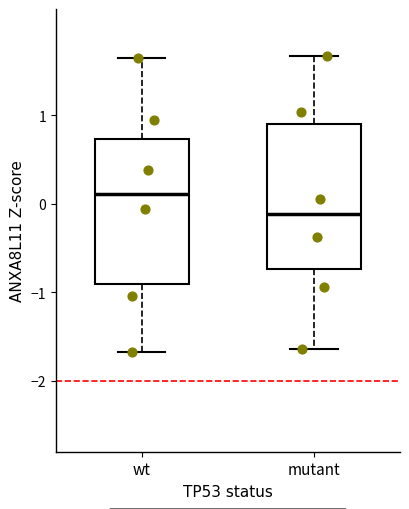

Which box has the lowest median line?

mutant